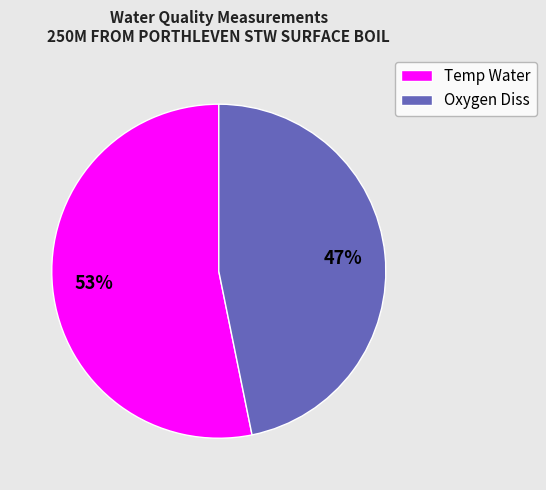

How many segments does this pie chart have?

2